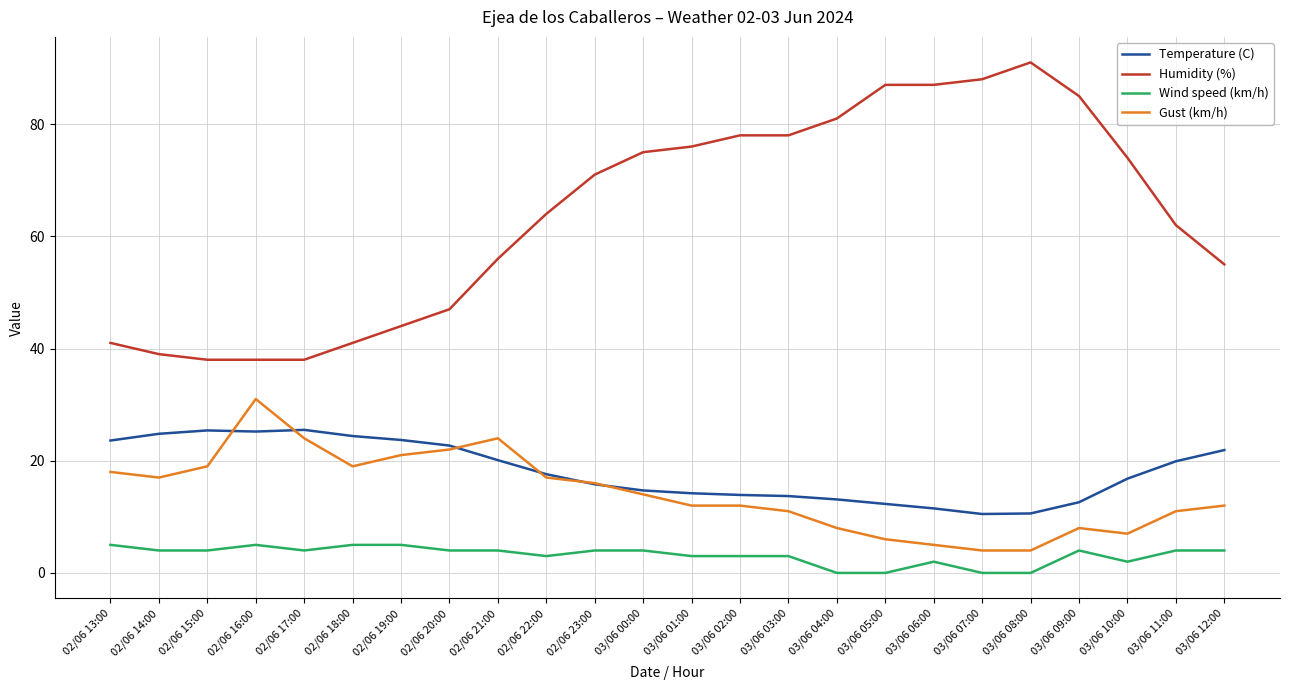

At how many categories does at least one series exceed 57?

14